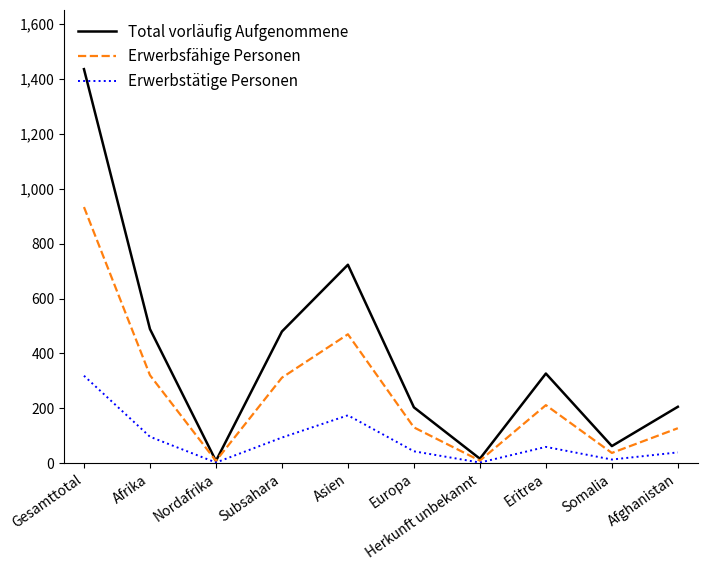

Which series has the widest spread of values?

Total vorläufig Aufgenommene